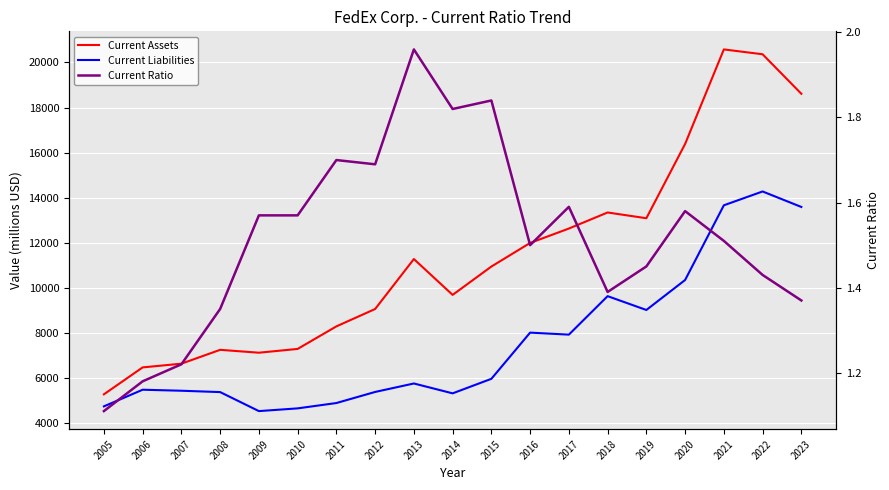

Which has a higher value, 2011 or 2023?

2023